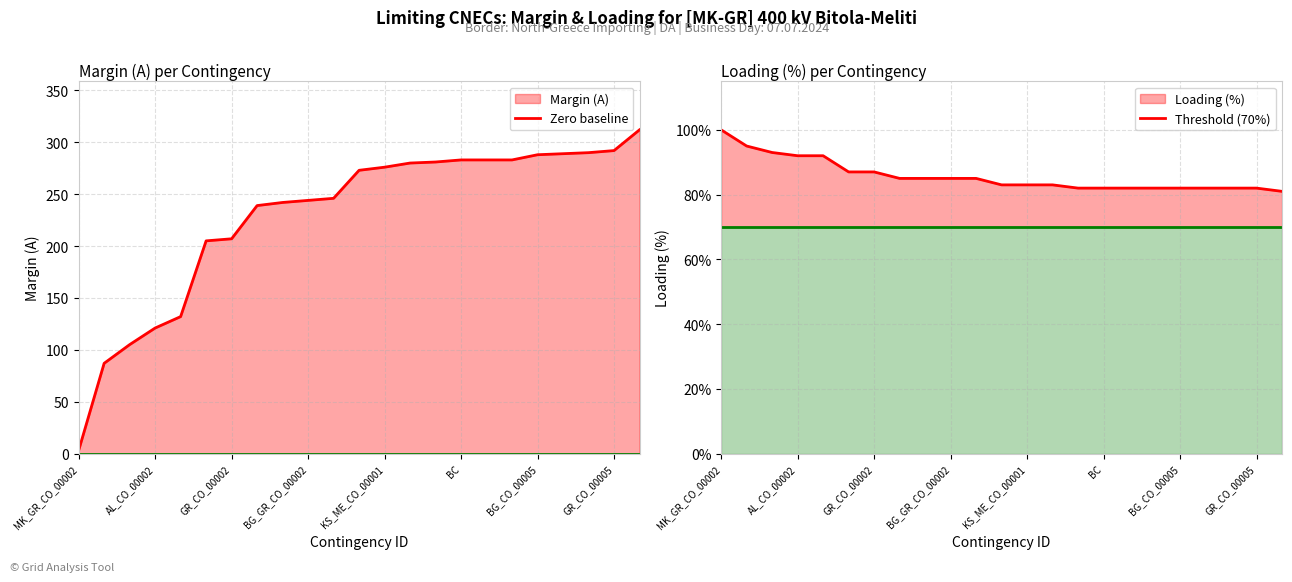

How many data points in Margin (A) are less than 273?

11